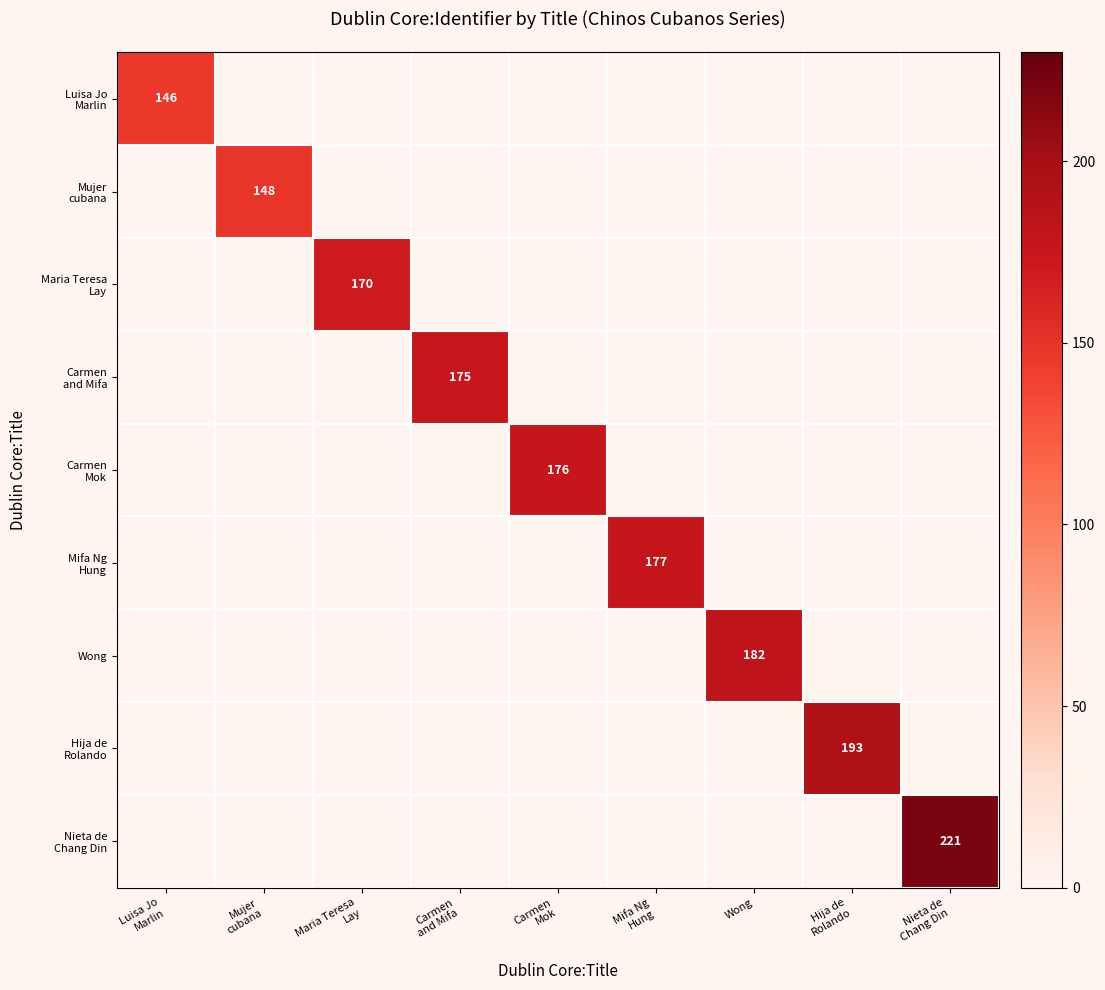

What is the spread (max minus min) of values at Nieta de
Chang Din?

221